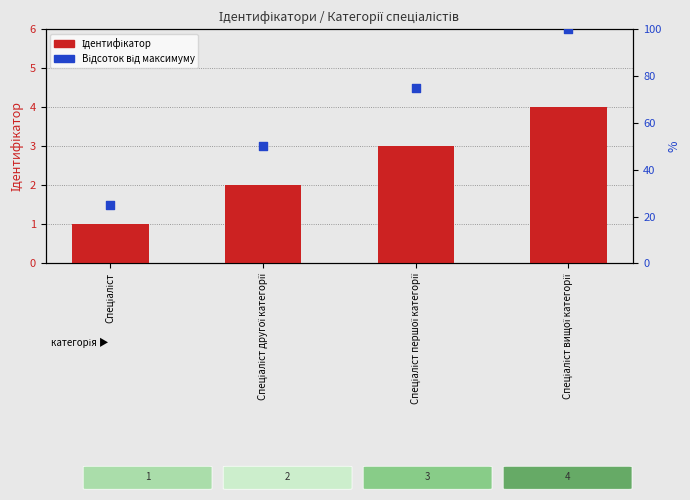

What are all the series names shown in the legend?

Ідентифікатор, Відсоток від максимуму